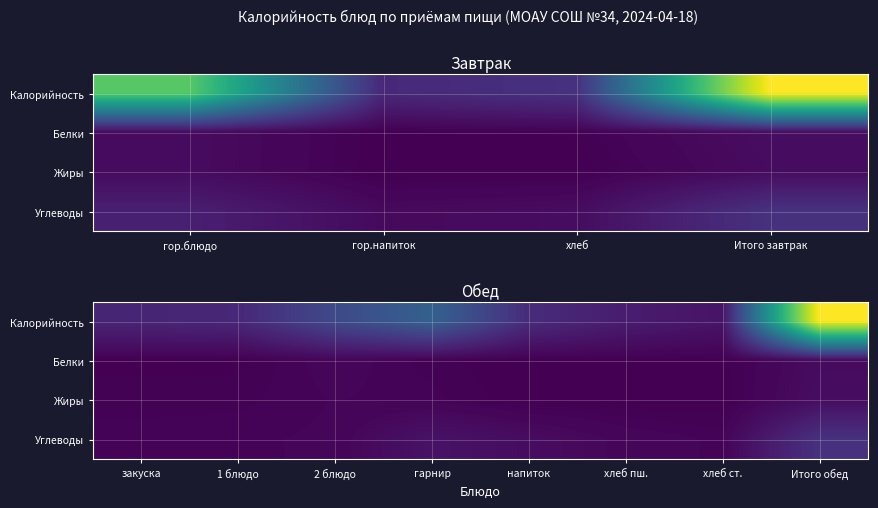

At which label does Жиры first exceed 5?

закуска